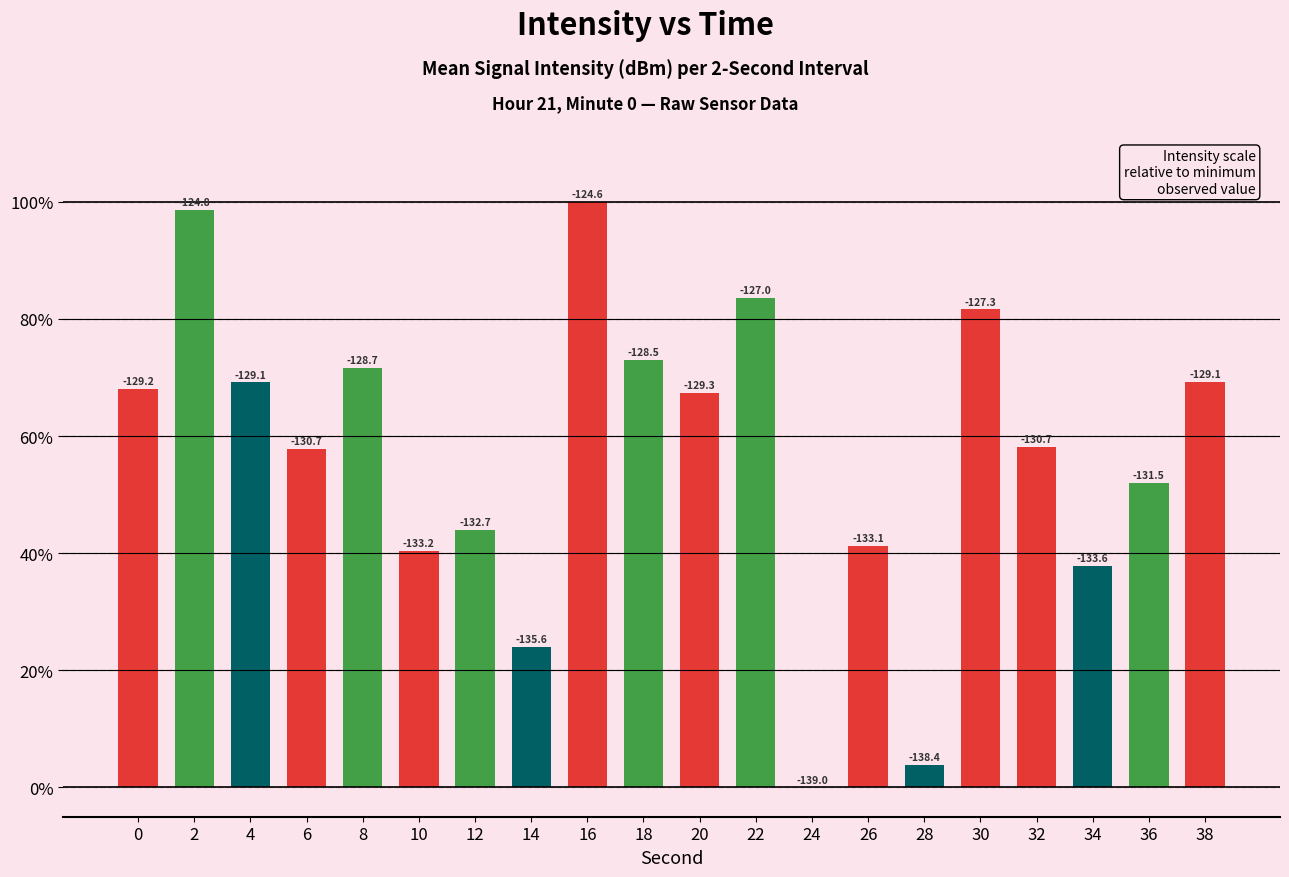

At which label is the value closest to 50?

36